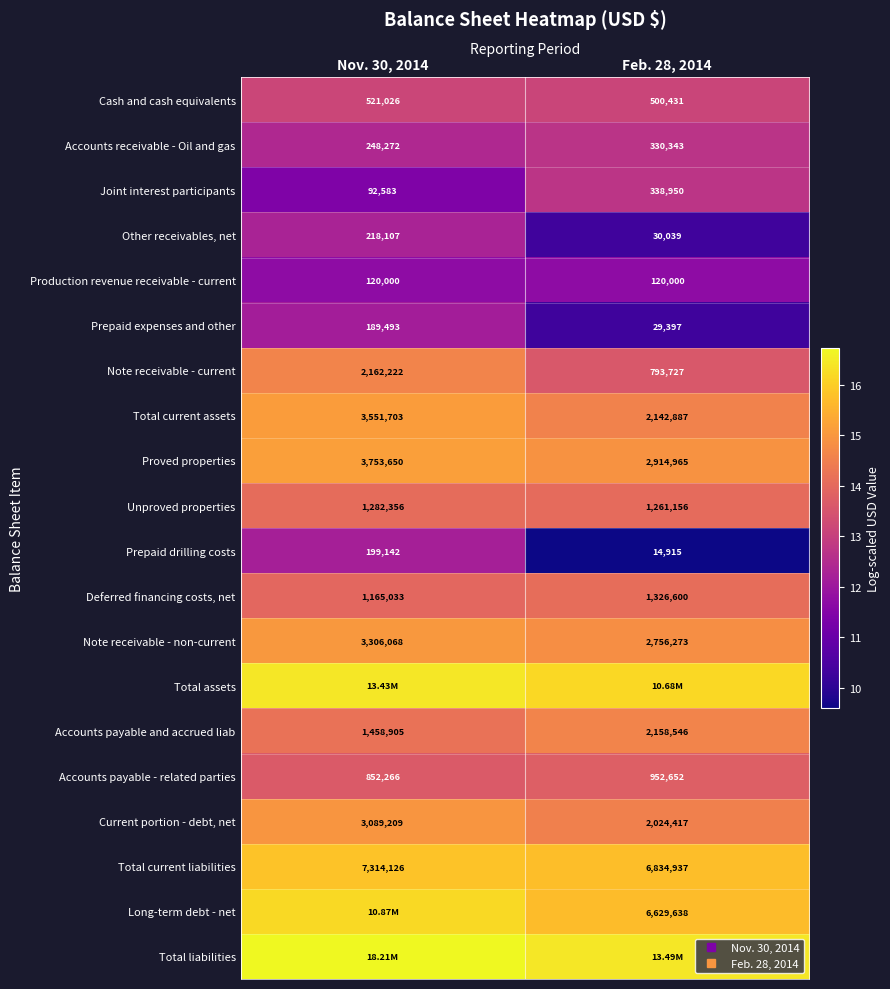

At Nov. 30, 2014, list the series in order from smallest to largest.

Joint interest participants, Production revenue receivable - current, Prepaid expenses and other, Prepaid drilling costs, Other receivables, net, Accounts receivable - Oil and gas, Cash and cash equivalents, Accounts payable - related parties, Deferred financing costs, net, Unproved properties, Accounts payable and accrued liab, Note receivable - current, Current portion - debt, net, Note receivable - non-current, Total current assets, Proved properties, Total current liabilities, Long-term debt - net, Total assets, Total liabilities